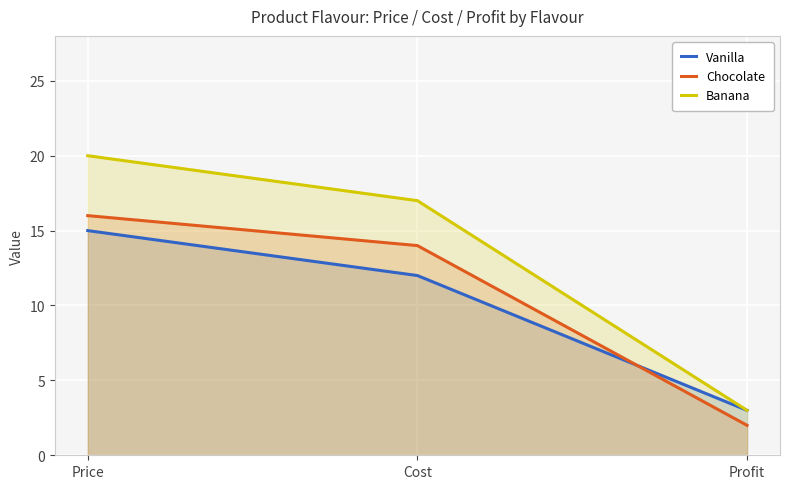

What is the spread (max minus min) of values at Price?

5